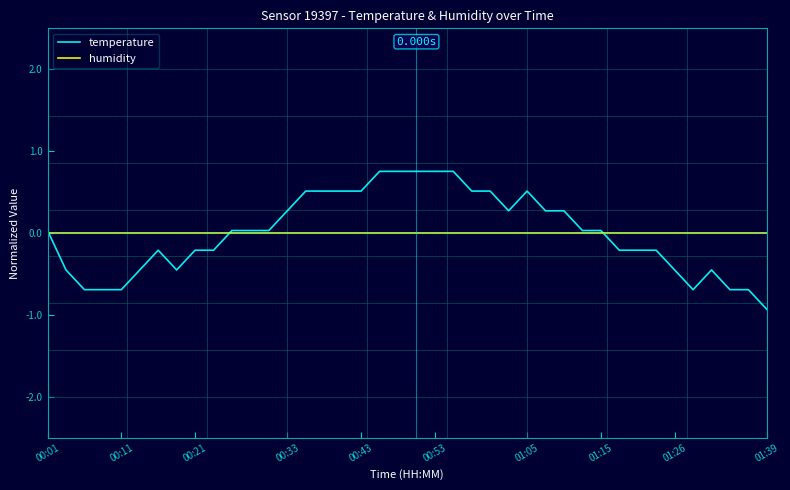

List the series in order of their peak value, lowest first.

humidity, temperature